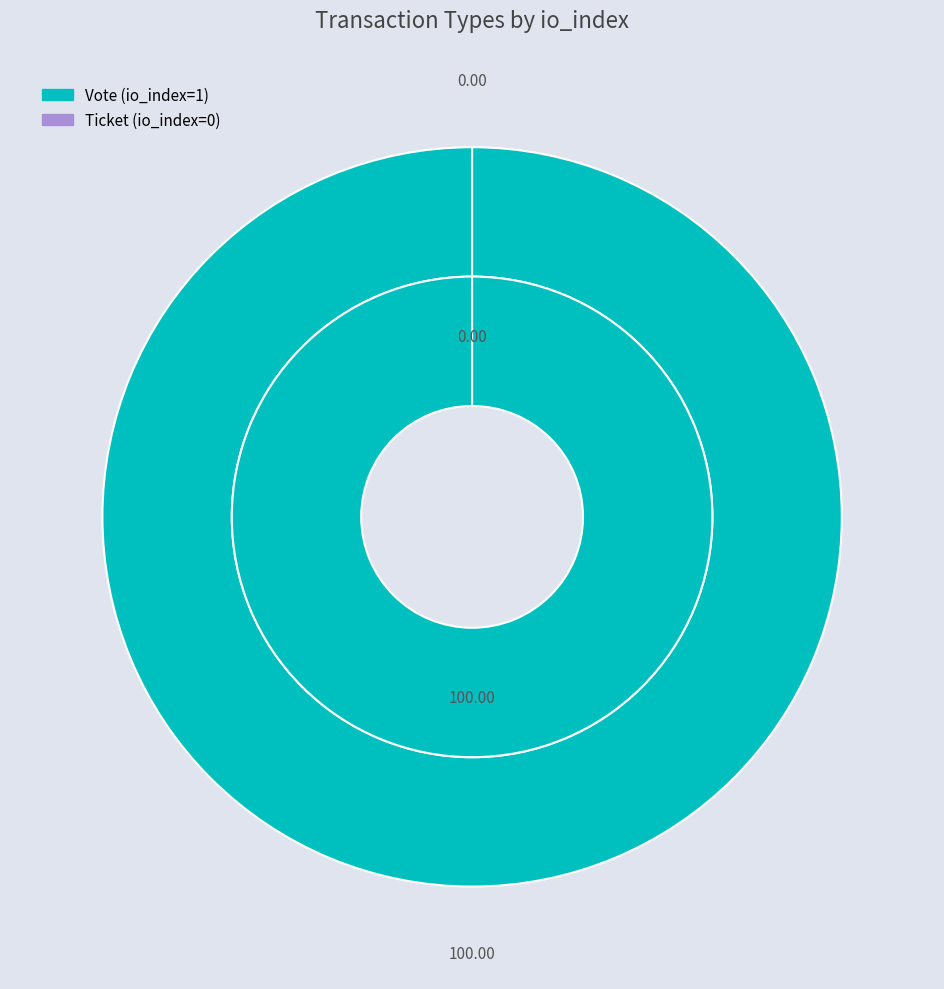

To the nearest percent, what percentage of the pie is Vote?

100%